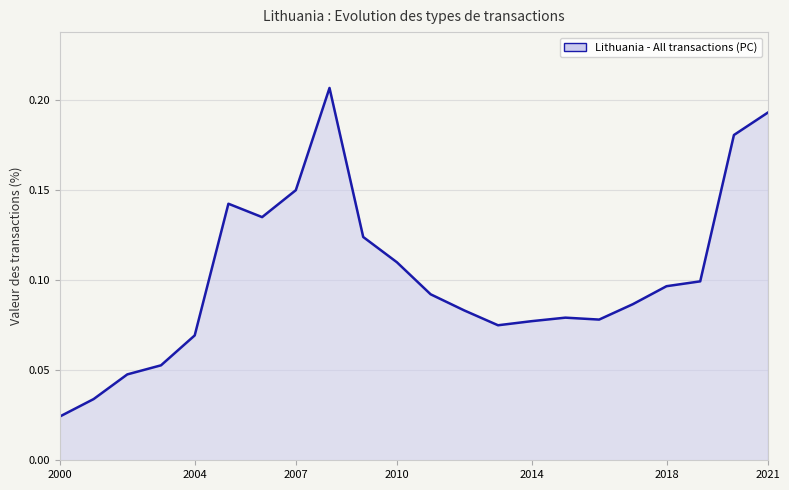

Does the chart have visible grid lines?

Yes